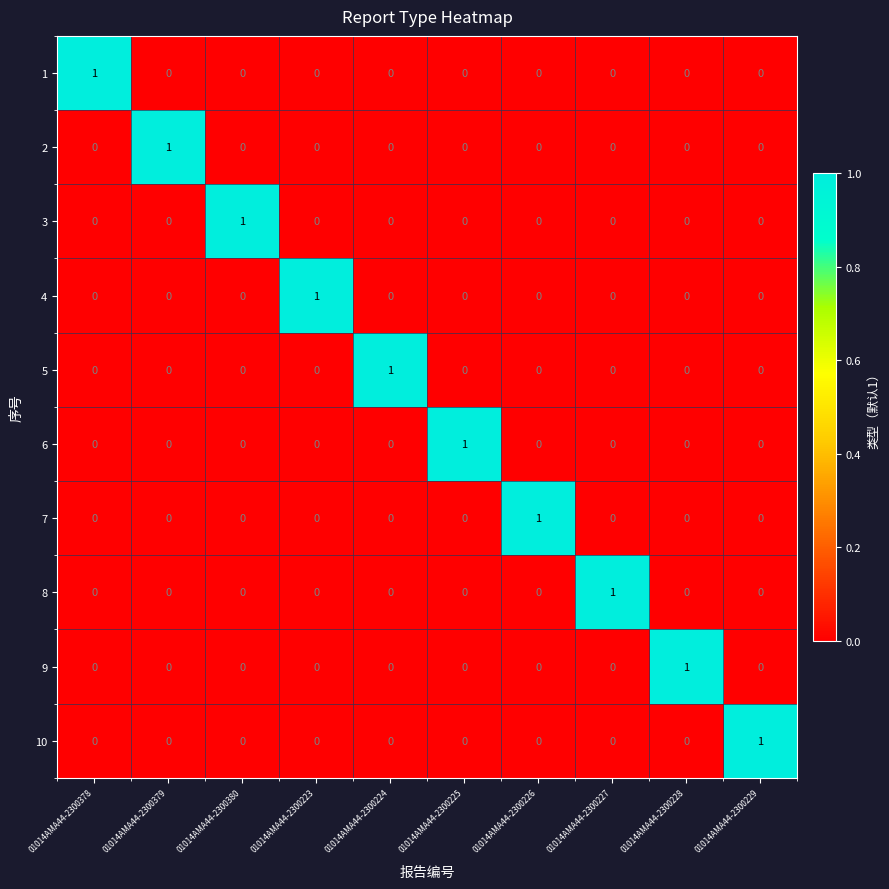

How many values in 2 are above zero?

1